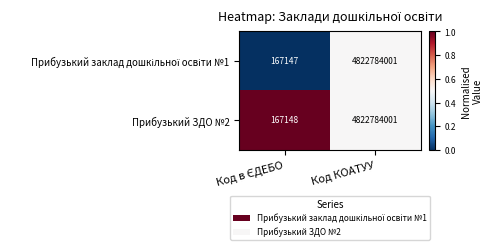

What is the smallest value displayed?

167147